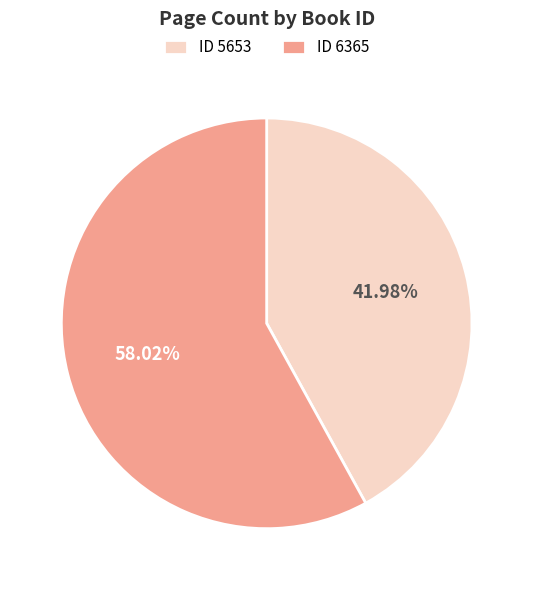

What is the ratio of the value at ID 5653 to the value at ID 6365?

0.7